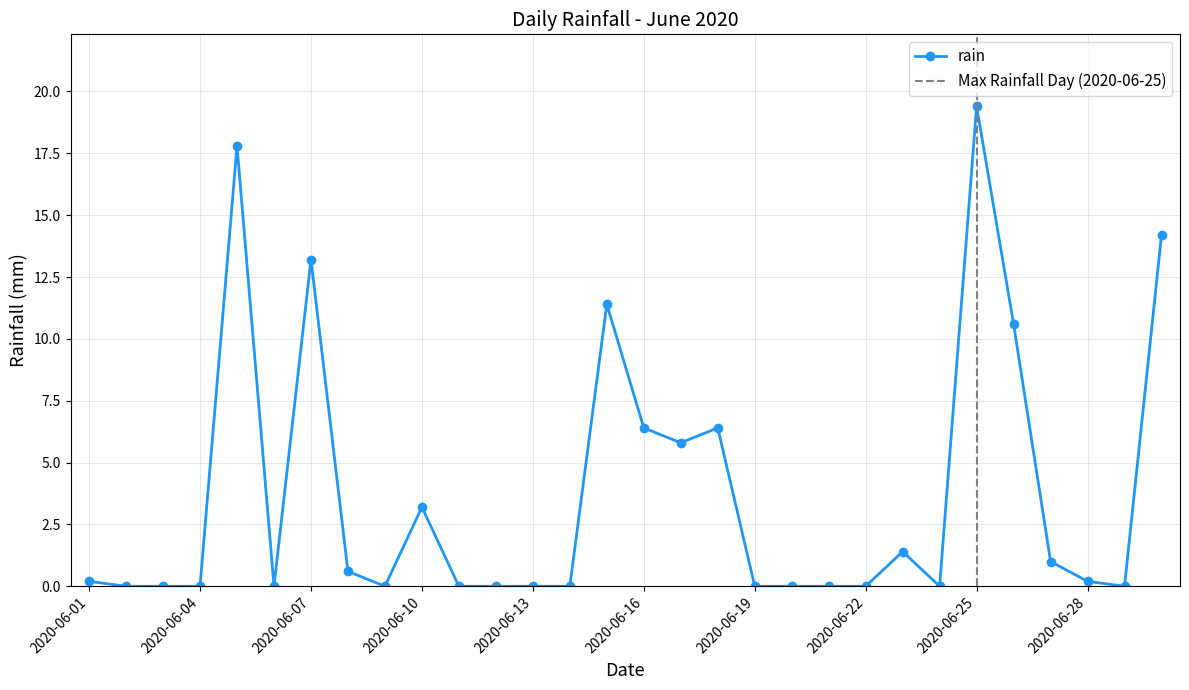

Which label corresponds to the smallest value in the chart?

2020-06-02